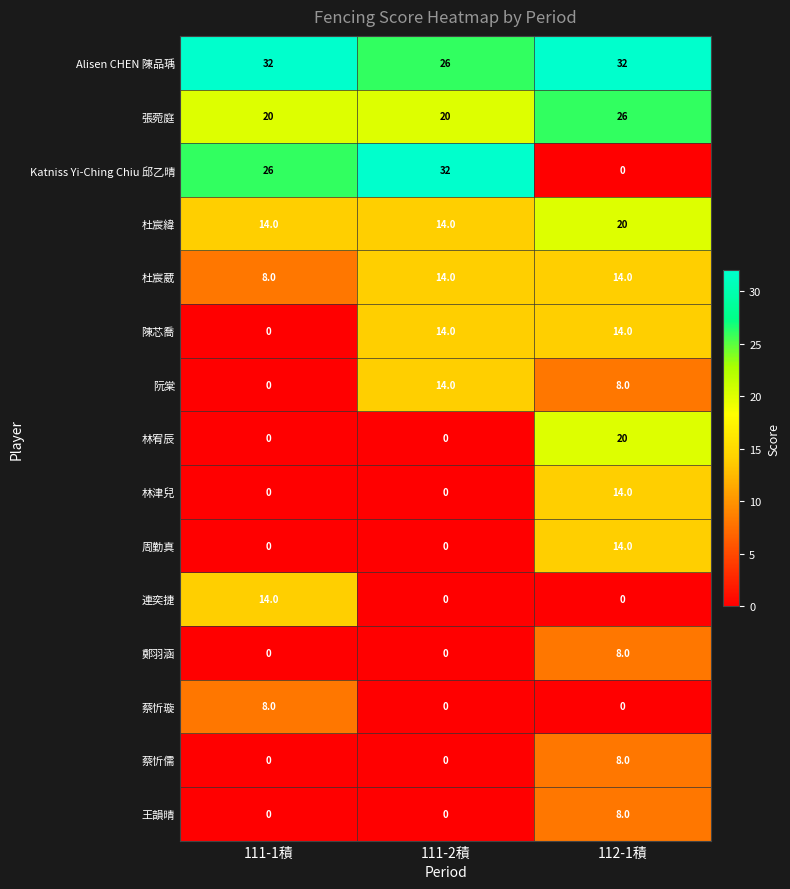

True or false: 陳芯喬 has a value of 14 at 112-1積.

True